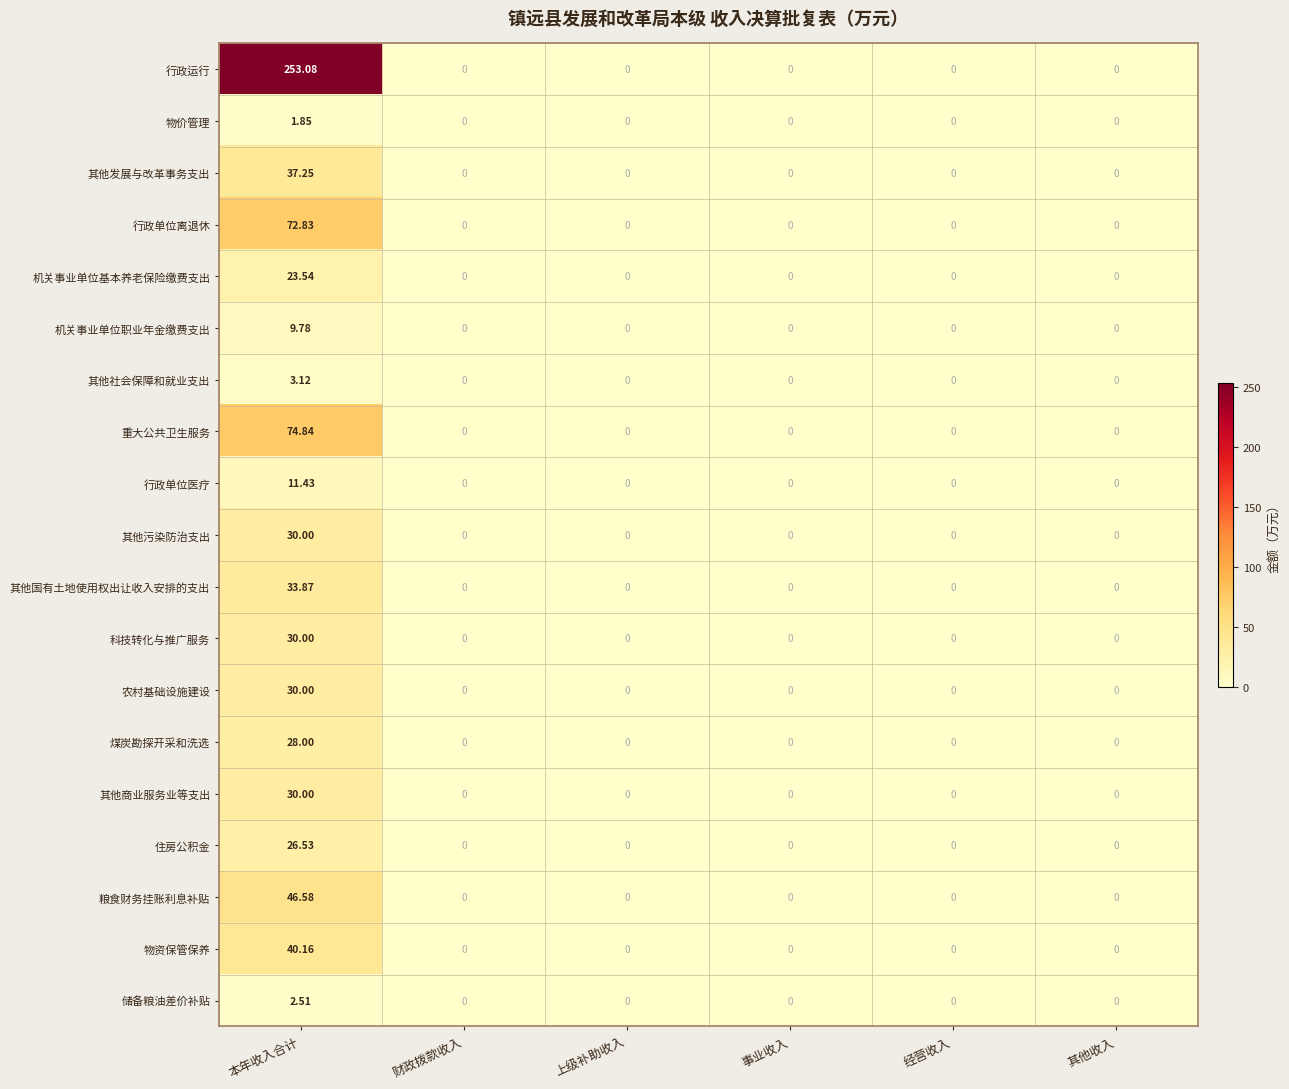

Which series has the widest spread of values?

行政运行